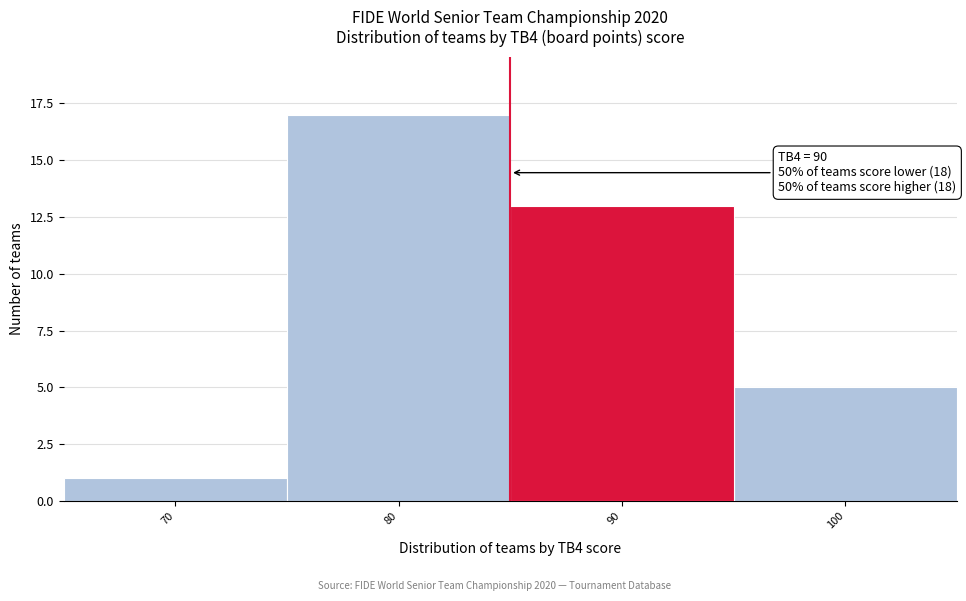

Reading right to left, what are all the values shown in this chart?

100=5	90=13	80=17	70=1